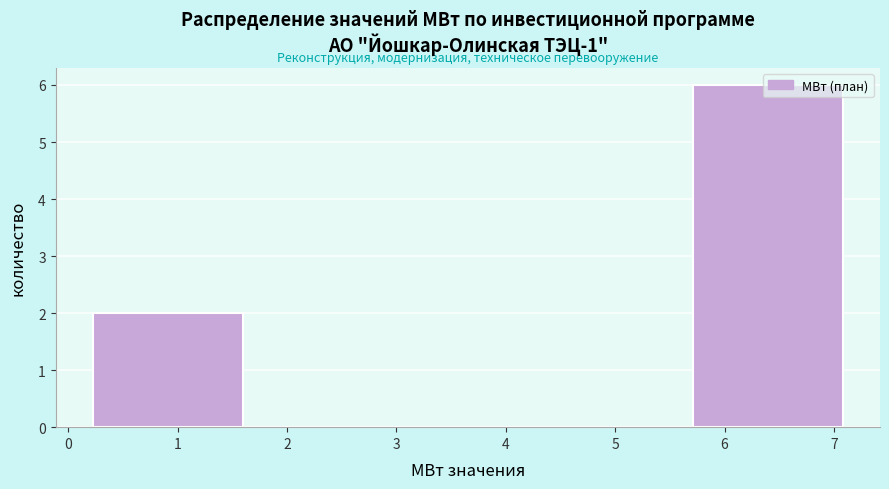

Reading left to right, list every bar in this chart as the range it spans on the x-axis followed by its height. Neither the bar edges nor the heights are printed on the chart, so give them approximately, as read against the axes.

0.2 to 1.6: 2
1.6 to 3.0: 0
3.0 to 4.3: 0
4.3 to 5.7: 0
5.7 to 7.1: 6